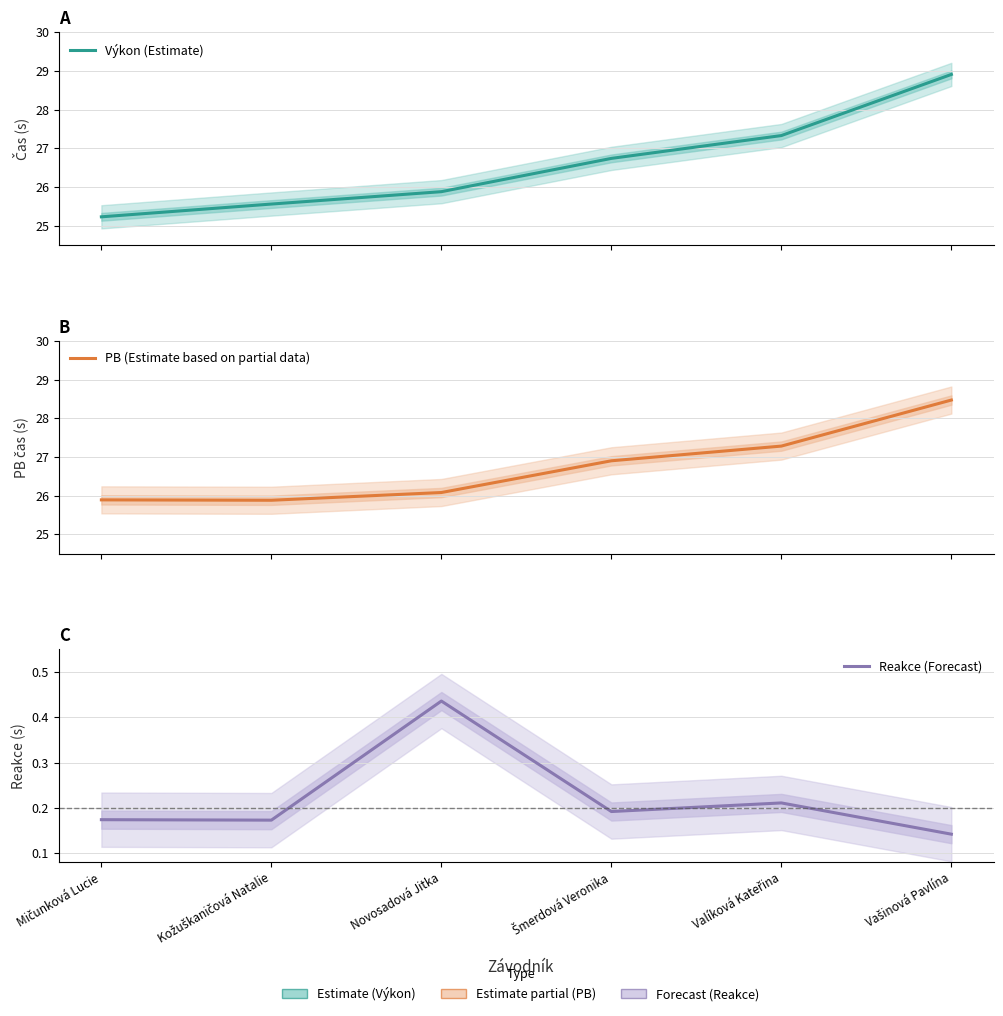

At Šmerdová Veronika, list the series in order from smallest to largest.

Reakce (Forecast), Výkon (Estimate), PB (Estimate based on partial data)